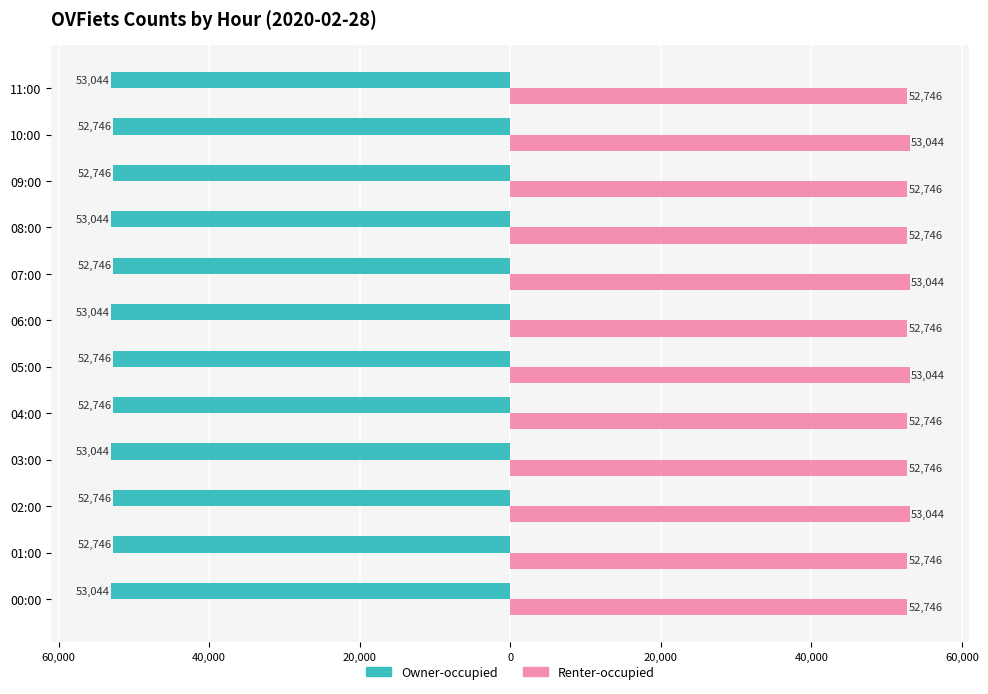

What are all the series names shown in the legend?

Owner-occupied, Renter-occupied